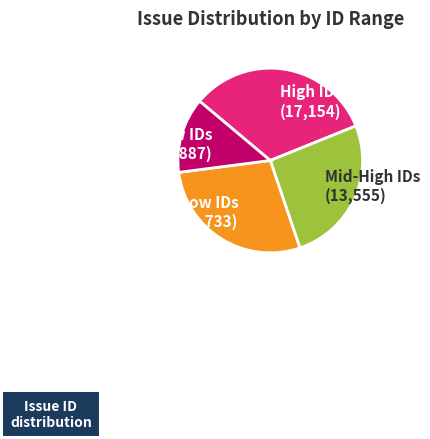

Between Low IDs (6,887) and Mid-High IDs (13,555), which is larger?

Mid-High IDs (13,555)